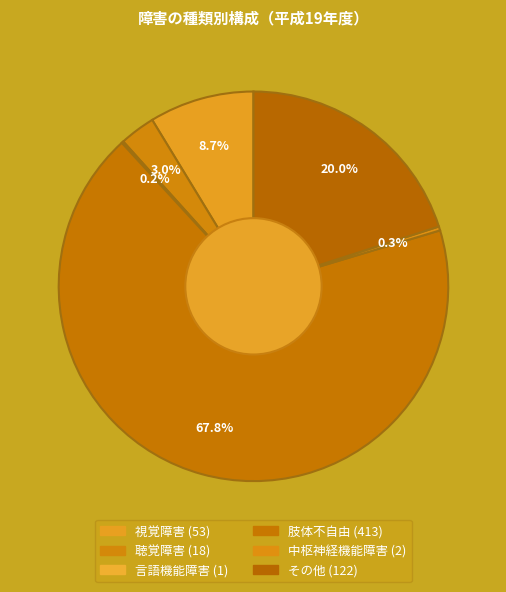

To the nearest percent, what is the average slice percentage?

17%